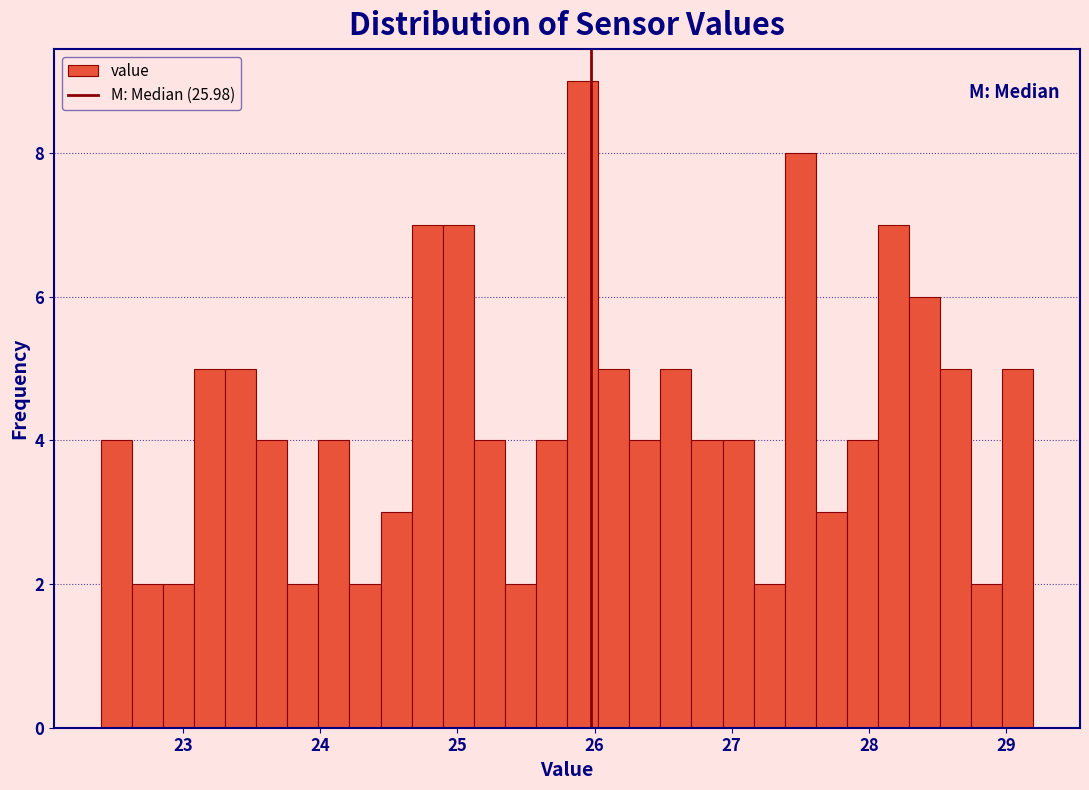

Around what value on the x-axis is the tallest bar? Give the approximate position of its centre, as read against the axis.

25.9